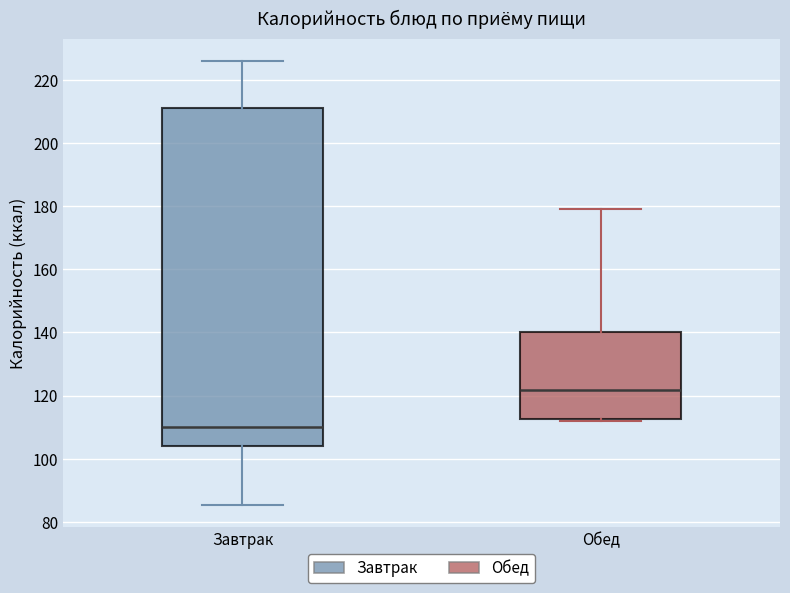

Comparing the boxes themselves (not the whiskers), which one is the tallest?

Завтрак